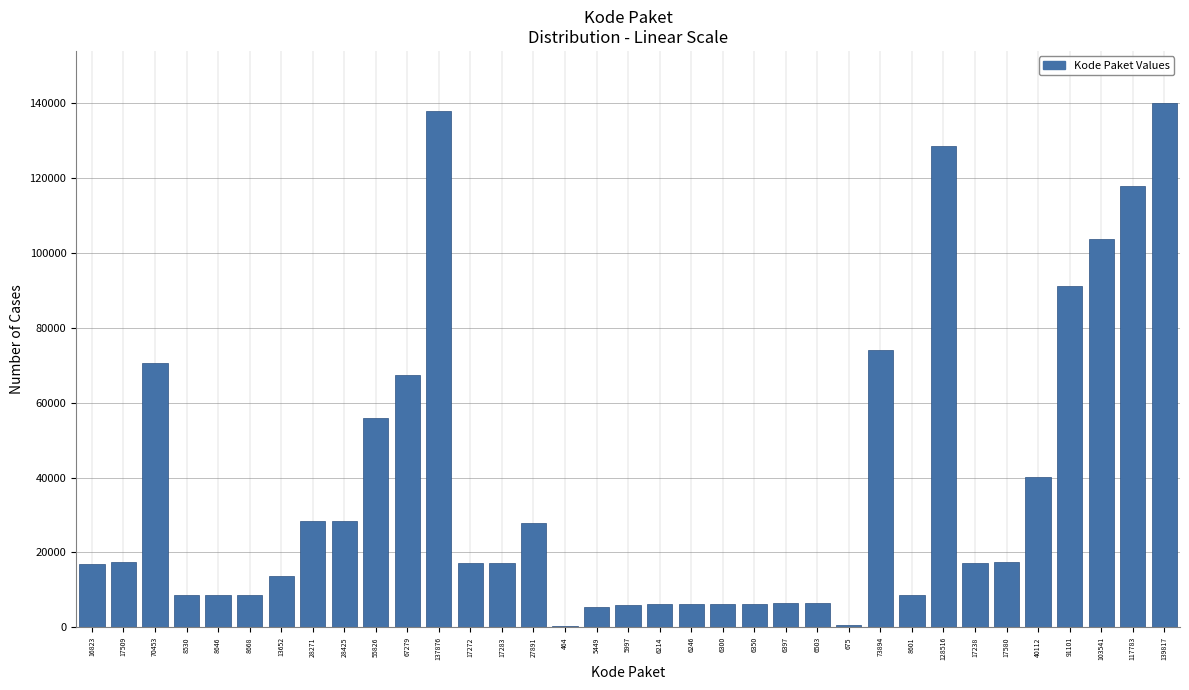

What is the difference between the maximum and second lowest values?

139142